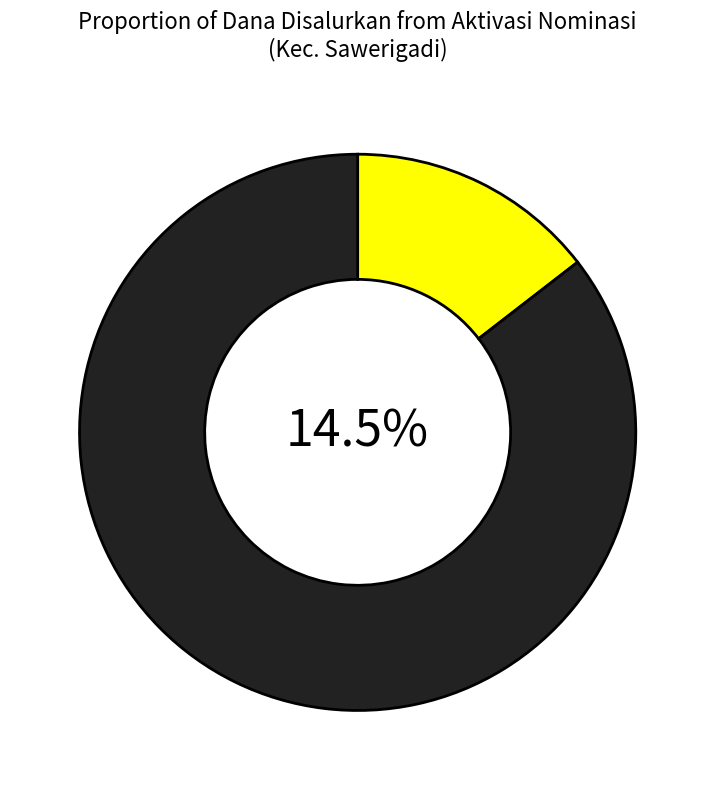

At 6, list the series in order from largest to smallest.

Other Dana, Pemberian Dari Aktivasi Nominasi